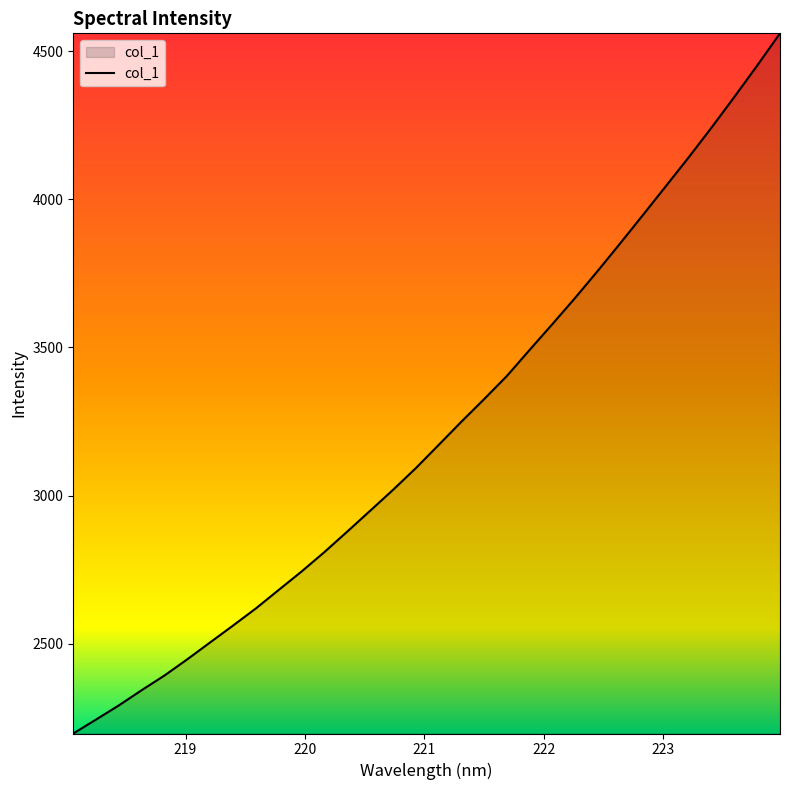

What is the maximum value shown in the chart?

4560.2